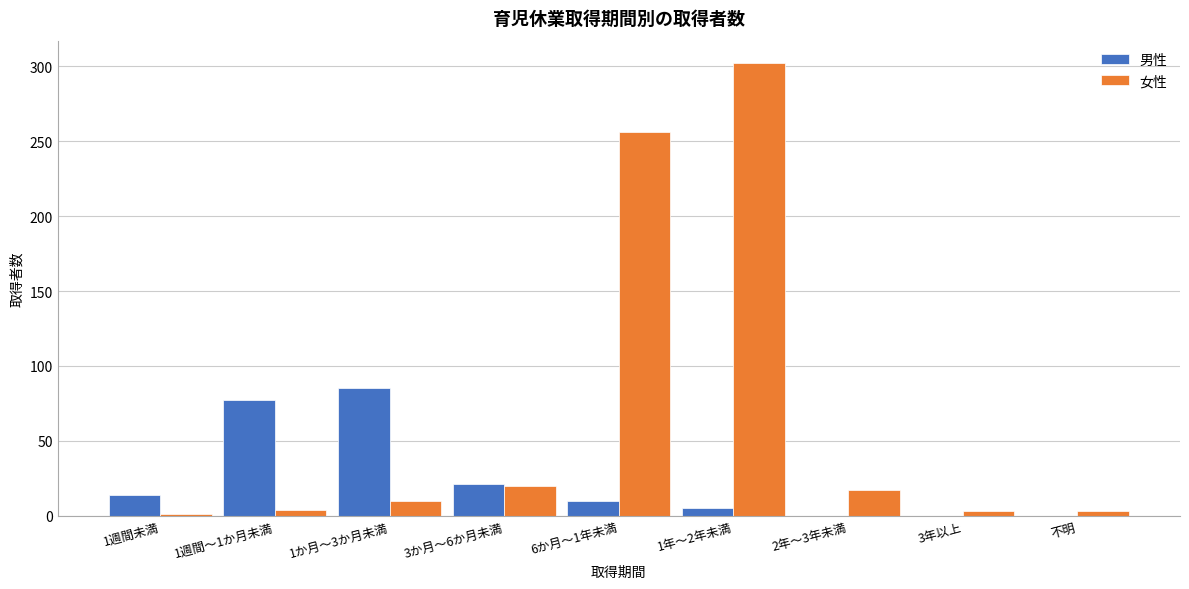

What is the sum of all 男性 values?

212